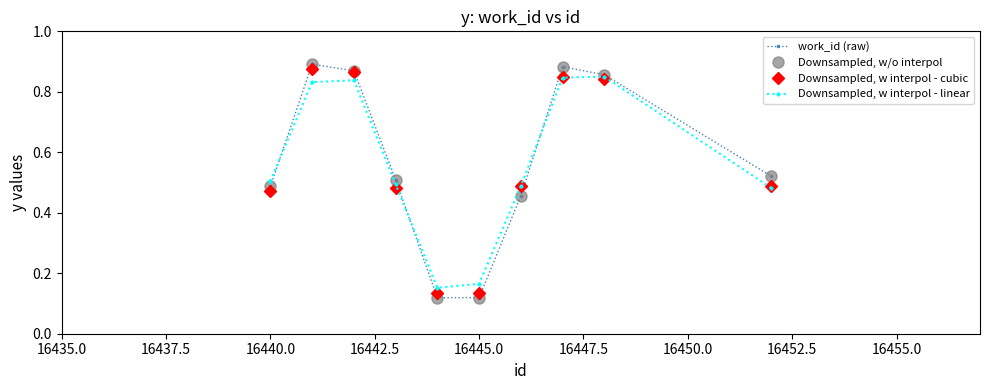

Does the chart have visible grid lines?

No